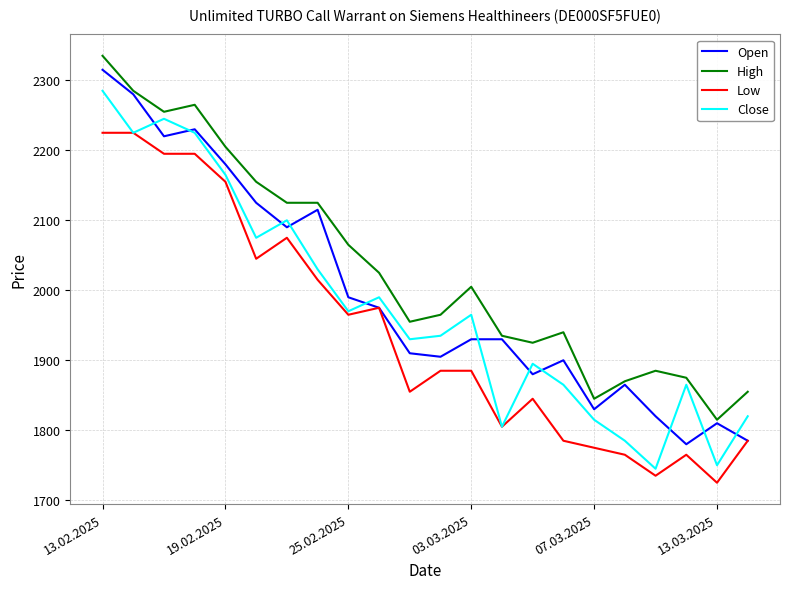

Reading left to right, what are all the values shown in this chart?

Open: 2315	2280	2220	2230	2180	2125	2090	2115	1990	1975	1910	1905	1930	1930	1880	1900	1830	1865	1820	1780	1810	1785
High: 2335	2285	2255	2265	2205	2155	2125	2125	2065	2025	1955	1965	2005	1935	1925	1940	1845	1870	1885	1875	1815	1855
Low: 2225	2225	2195	2195	2155	2045	2075	2015	1965	1975	1855	1885	1885	1805	1845	1785	1775	1765	1735	1765	1725	1785
Close: 2285	2225	2245	2225	2165	2075	2100	2030	1970	1990	1930	1935	1965	1805	1895	1865	1815	1785	1745	1865	1750	1820